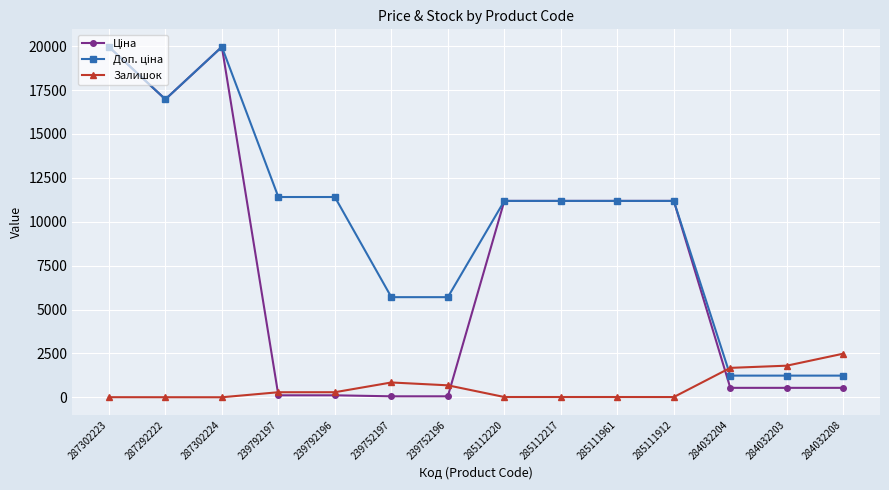

Is it true that Залишок equals 17.0 at 285111961?

True